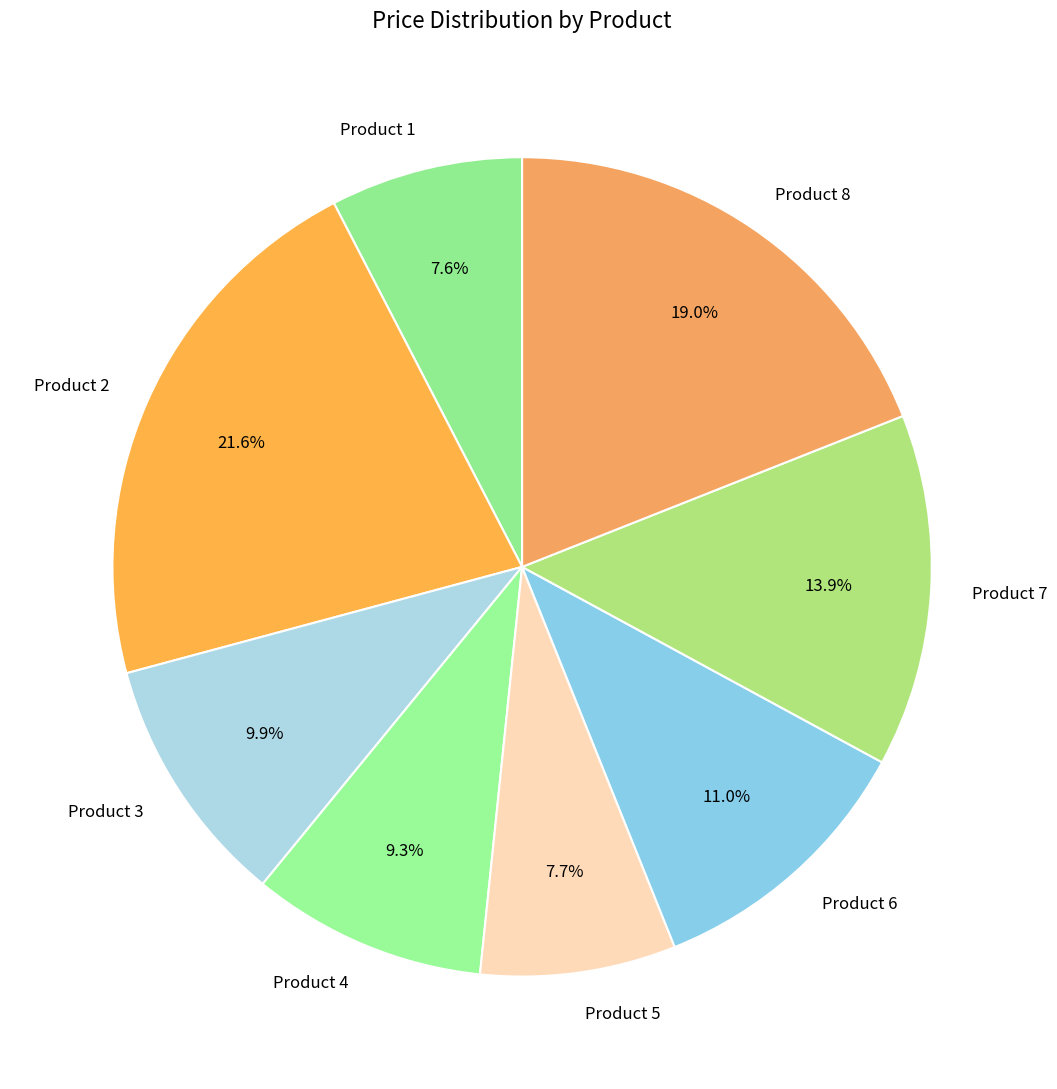

To the nearest percent, what percentage of the pie is Product 2?

22%